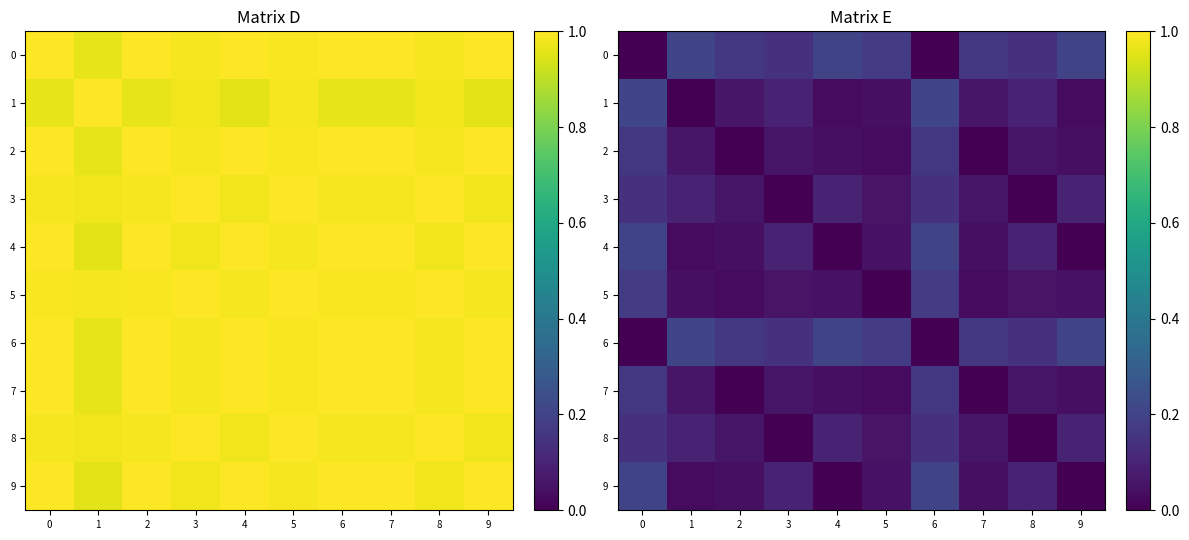

The value of 0 at 4 is 0.2. True or false?

True